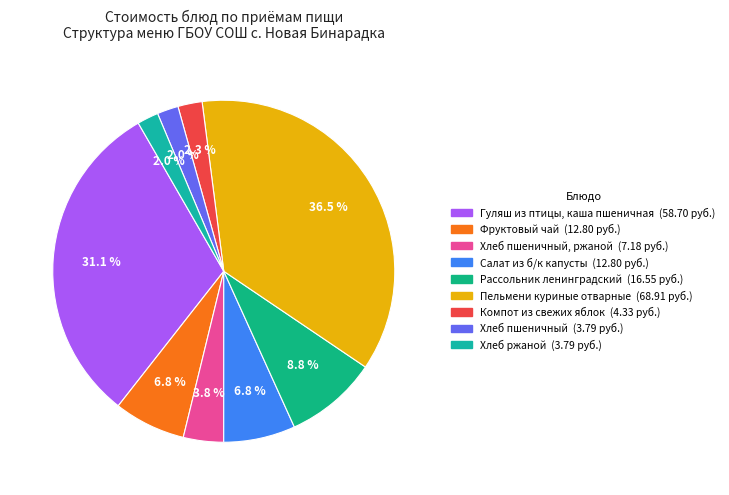

How many segments does this pie chart have?

9